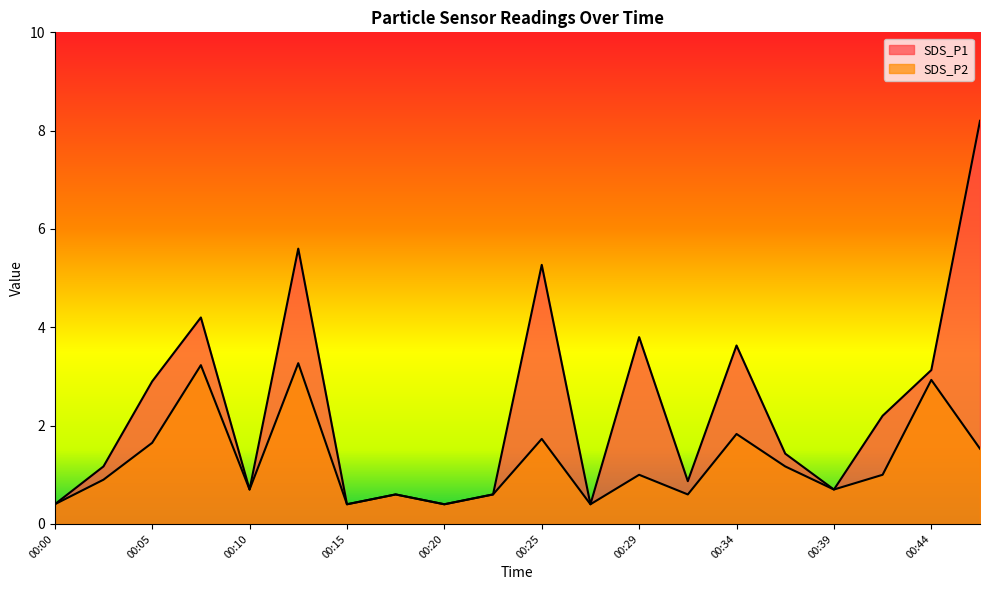

What is the average value of the SDS_P2 series?

1.3